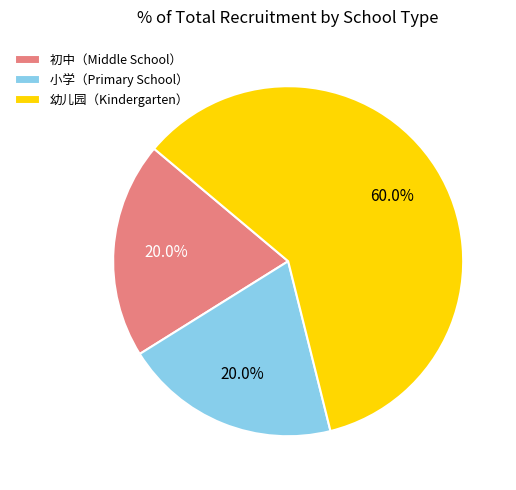

To the nearest percent, what is the average slice percentage?

33%